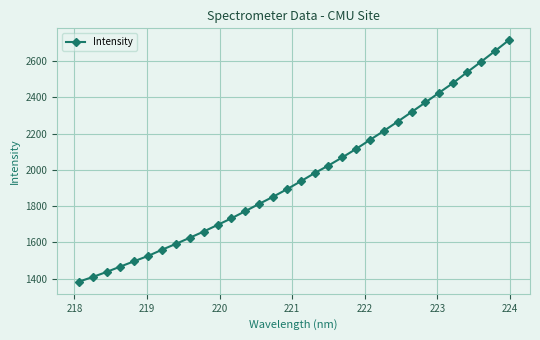

Reading right to left, what are all the values shown in this chart?

2714.6	2654.4	2595.6	2538.4	2479.7	2426.5	2372.4	2319.2	2266.4	2215.2	2165.6	2115.9	2068.9	2024.0	1982.0	1936.8	1893.0	1851.3	1812.2	1772.1	1732.5	1696.0	1659.5	1625.3	1591.5	1559.2	1525.2	1496.0	1466.4	1436.4	1408.7	1382.6